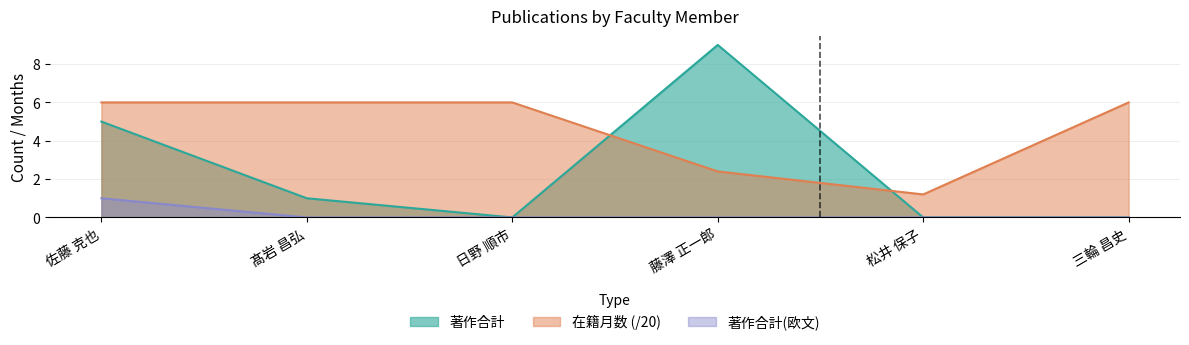

How many distinct data groups are displayed?

3